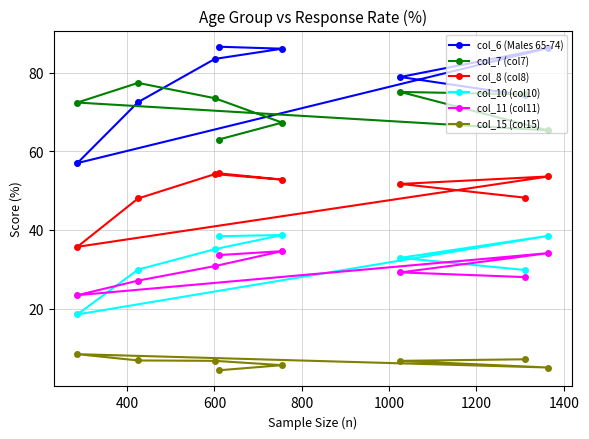

Which series has the largest total across all categories?

col_6 (Males 65-74)